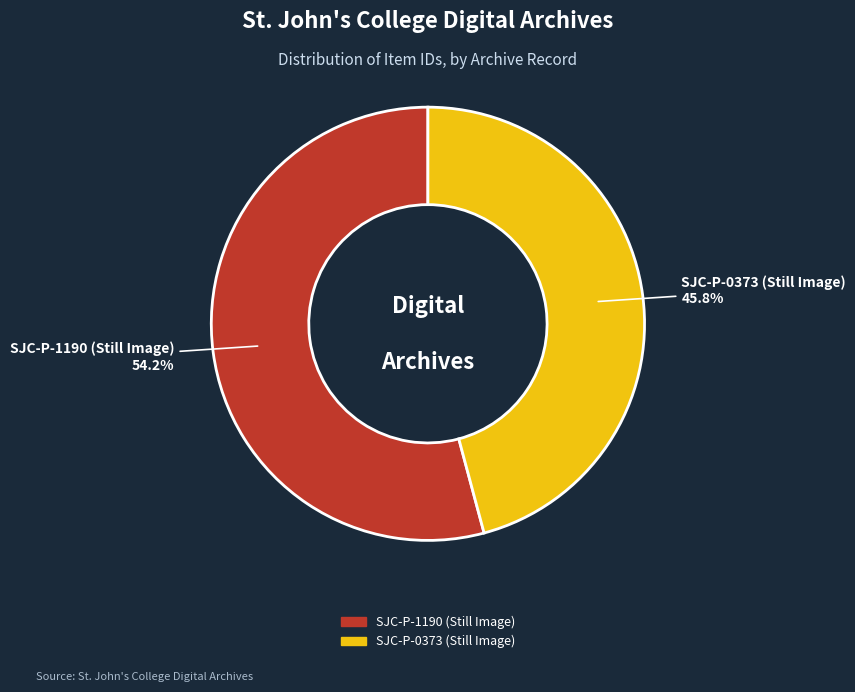

Rank the categories by value from lowest to highest.

SJC-P-0373 (Still Image), SJC-P-1190 (Still Image)